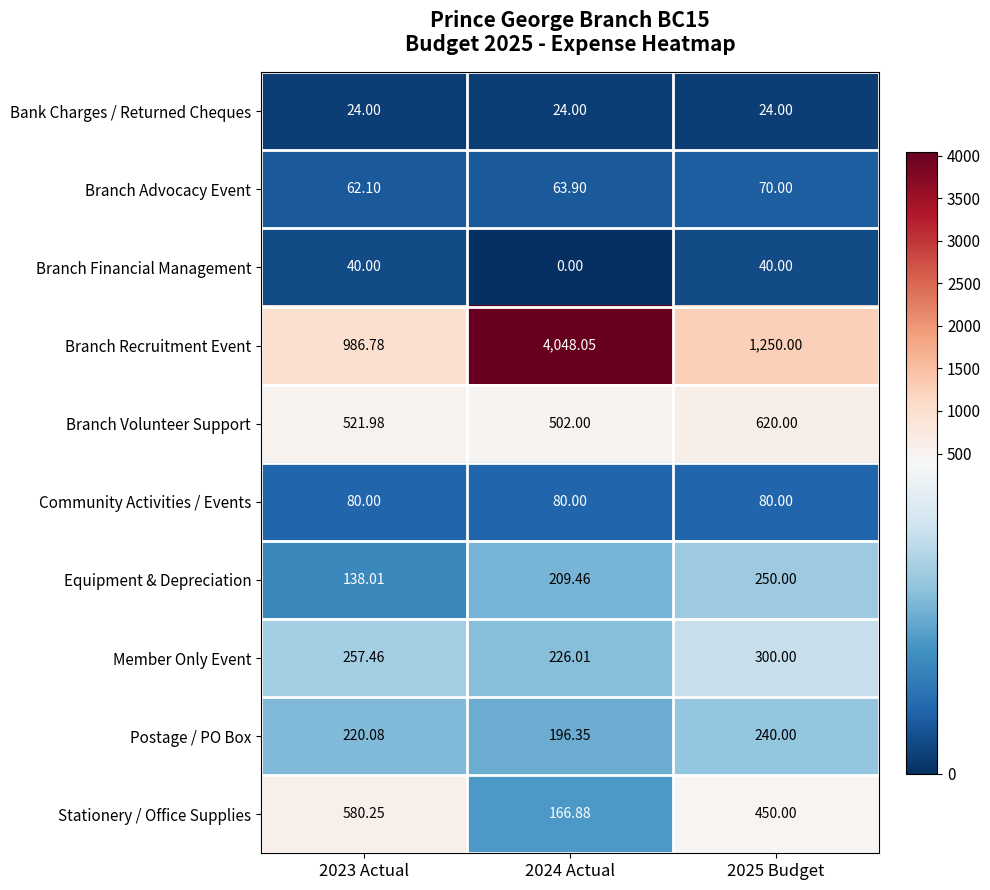

Which series has the widest spread of values?

Branch Recruitment Event